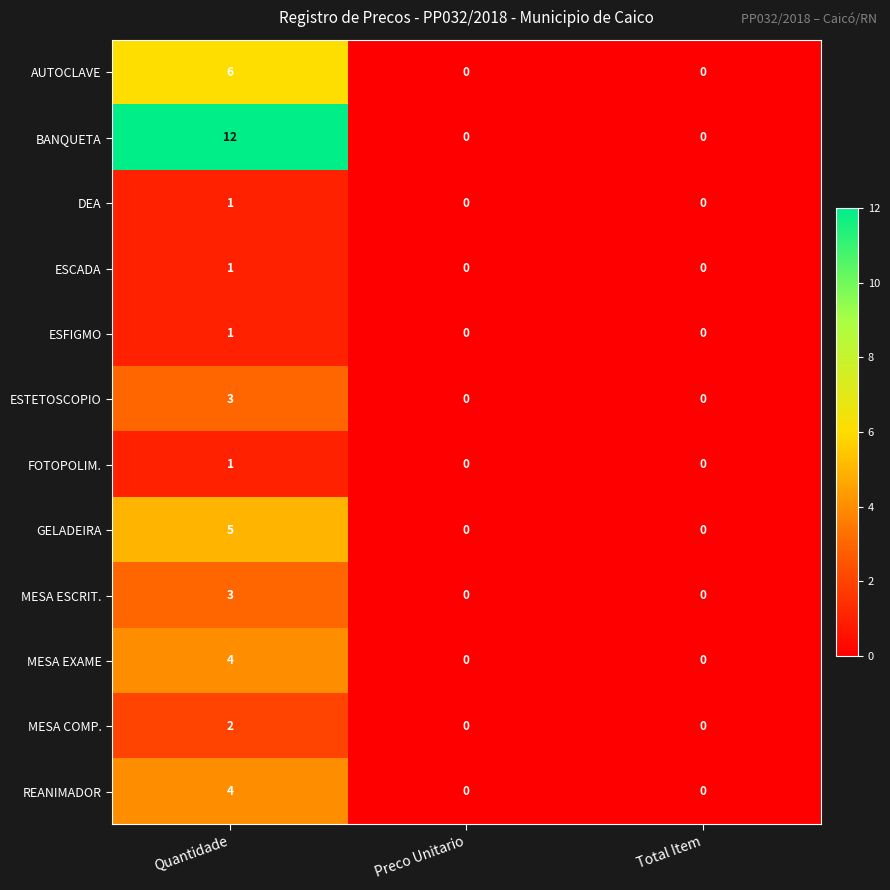

Which label corresponds to the largest value in the chart?

Quantidade